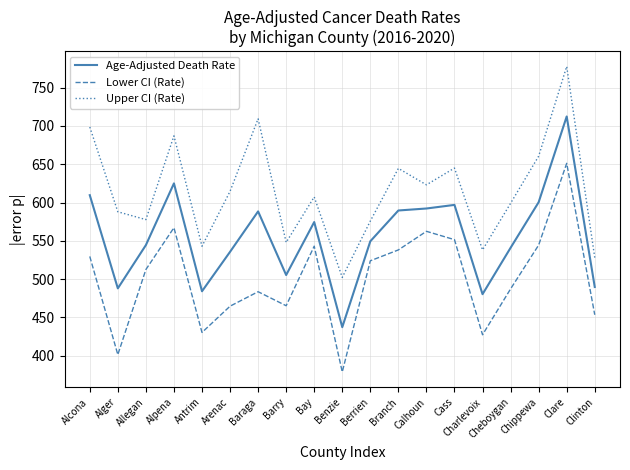

What position from the right is Berrien?

9